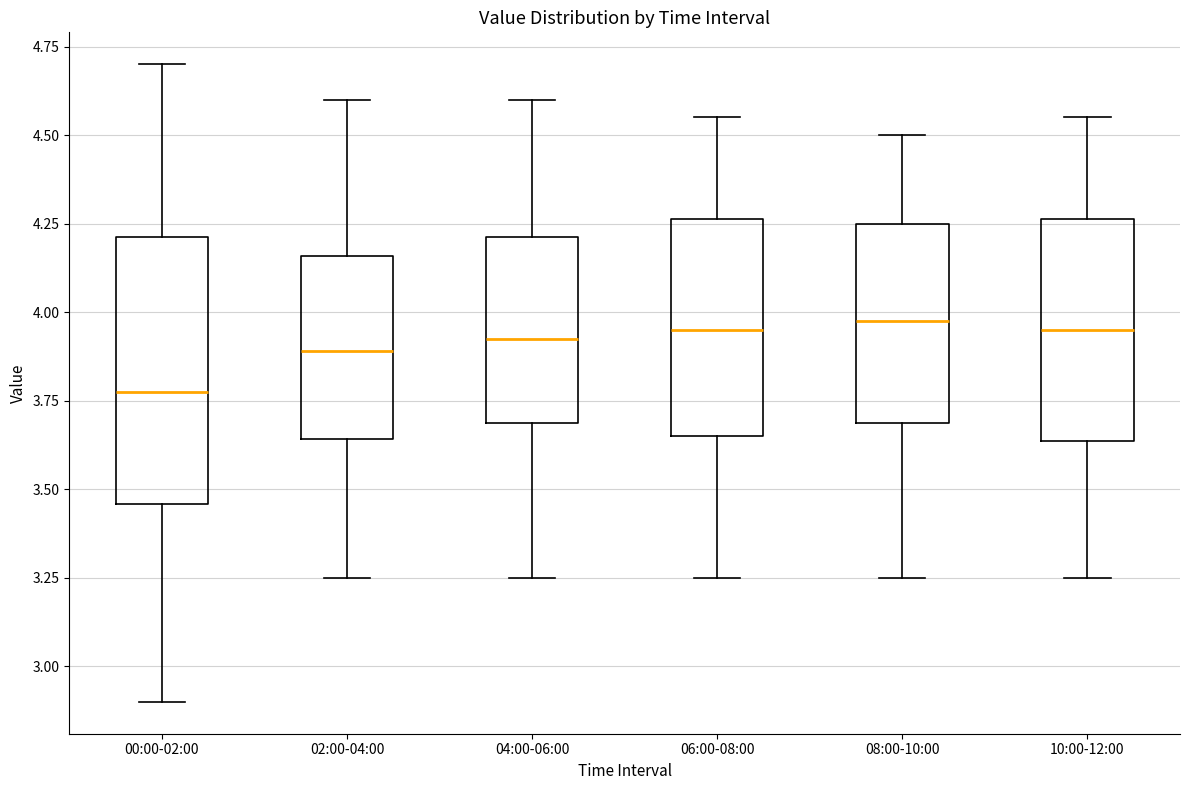

Comparing the boxes themselves (not the whiskers), which one is the tallest?

00:00-02:00